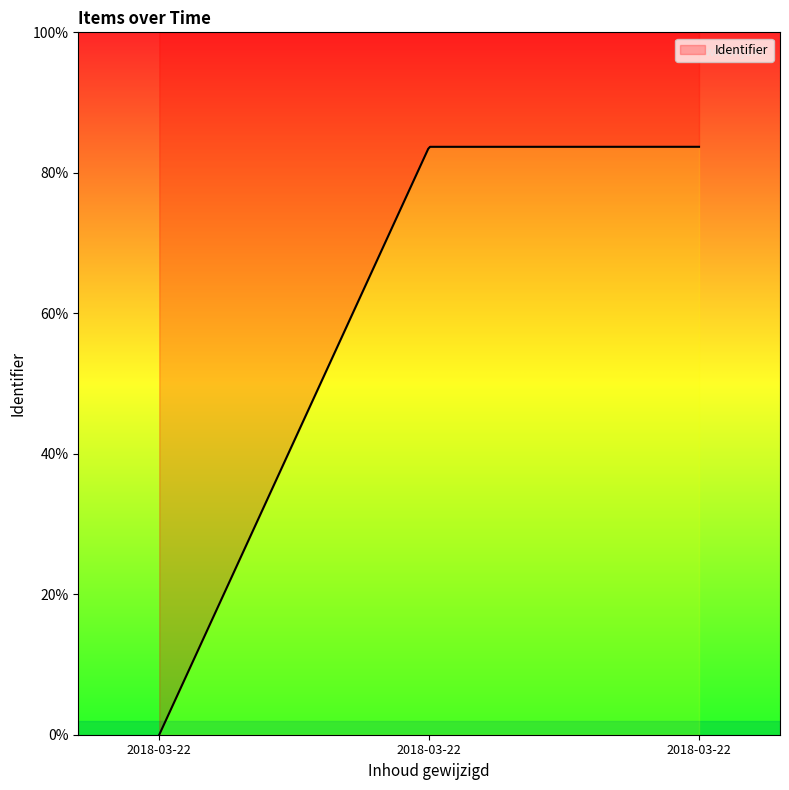

Is it true that the value at 2018-03-22 09:24:05 is 0?

True